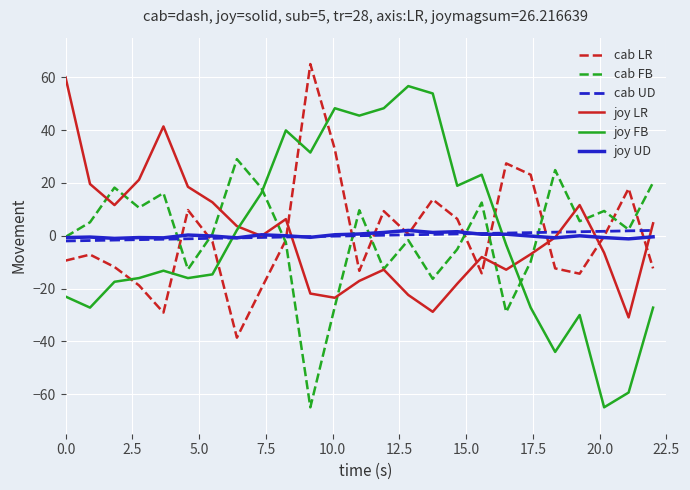

True or false: cab UD and joy LR cross at least once.

True